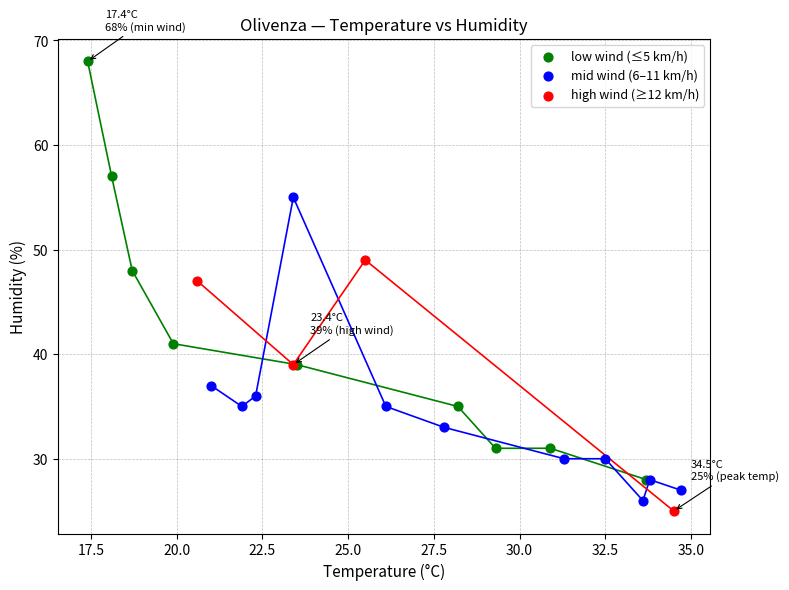

What are all the series names shown in the legend?

low wind (≤5 km/h), mid wind (6–11 km/h), high wind (≥12 km/h)